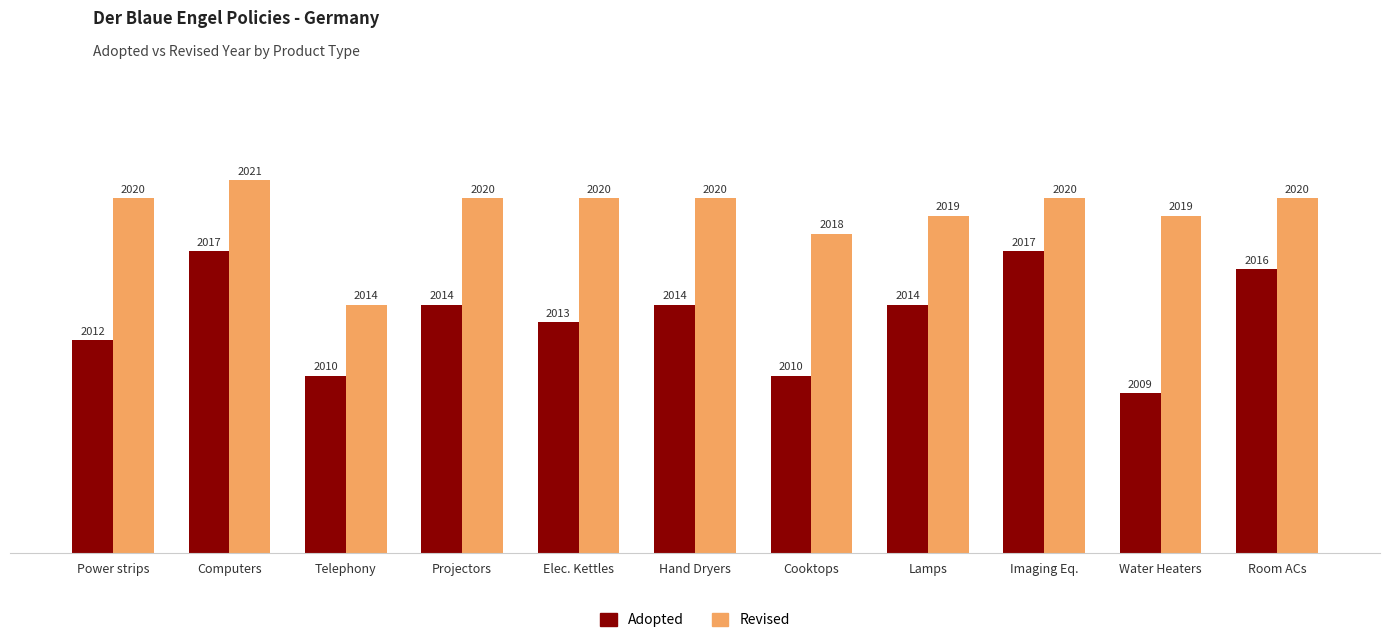

Which series has the largest range (max minus min)?

Adopted